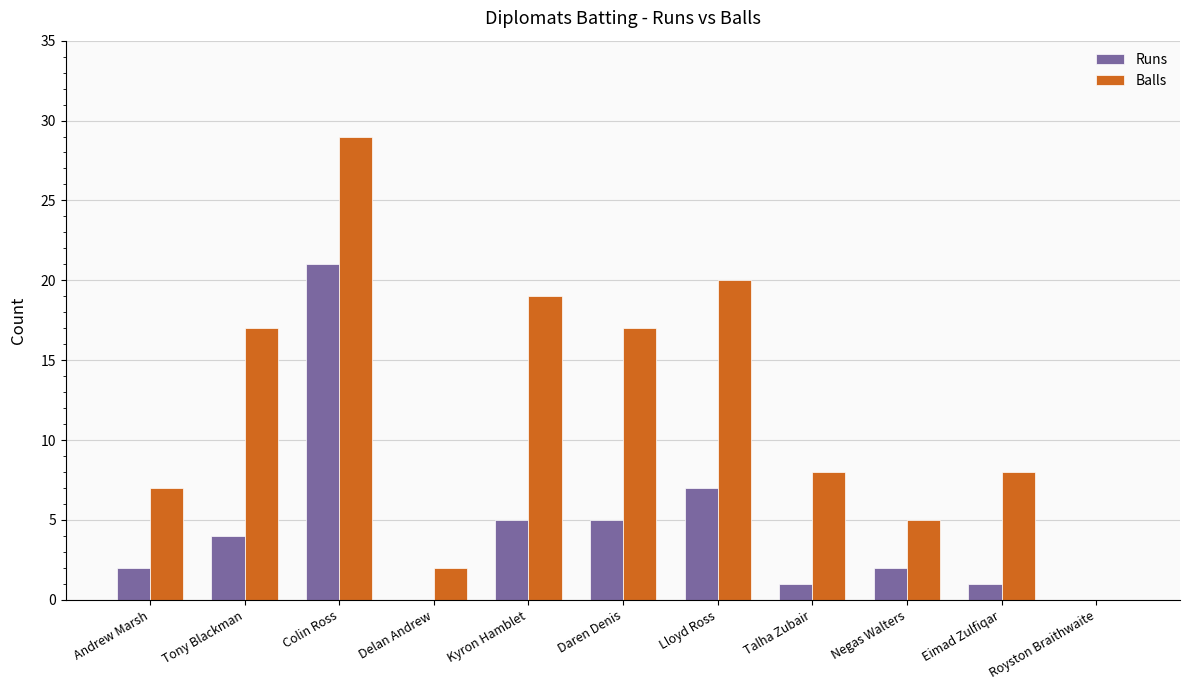

What is the sum of the Balls values at Andrew Marsh and Negas Walters?

12